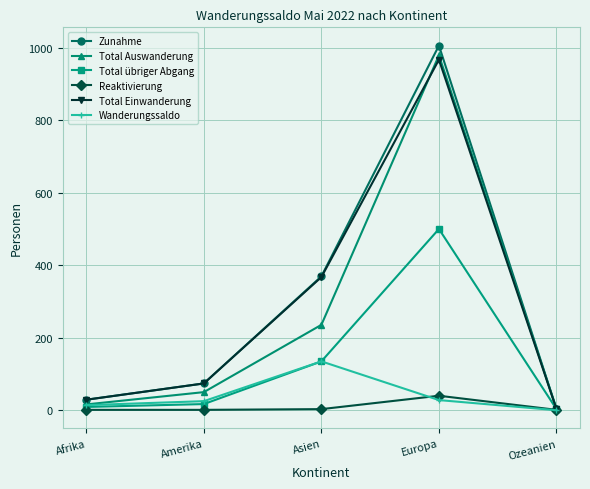

At which label is Total Einwanderung closest to 485?

Asien